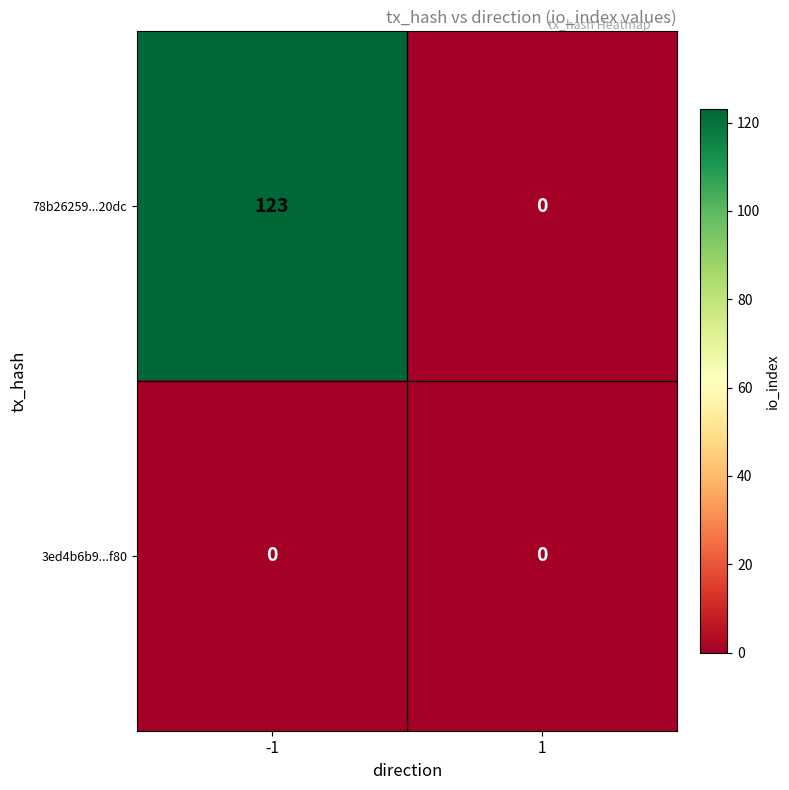

Reading left to right, what are all the values shown in this chart?

78b26259...20dc: 123	0
3ed4b6b9...f80: 0	0